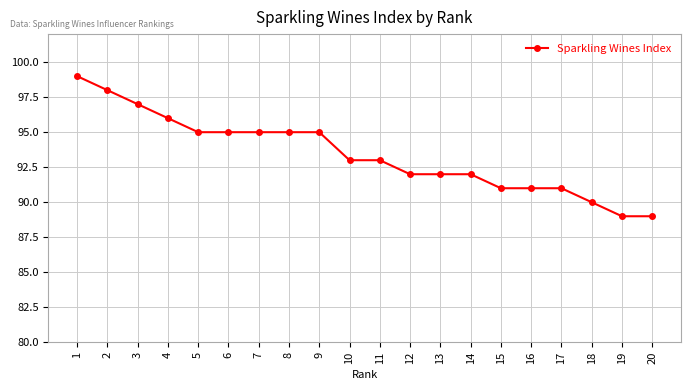

Count the number of data series in this chart.

1